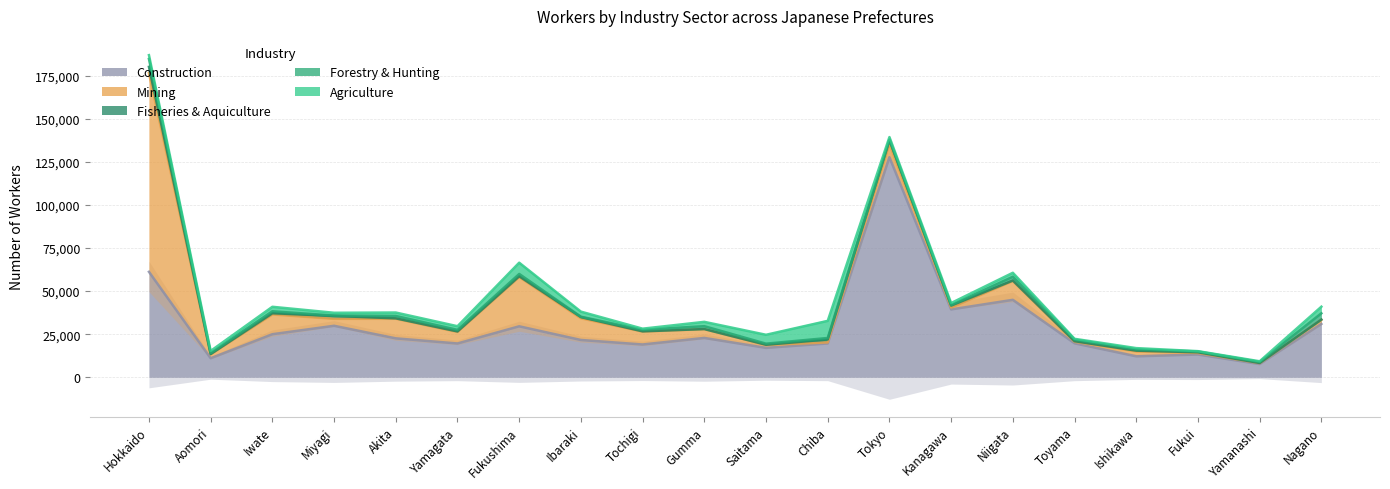

At which label is Construction closest to 67664?

Hokkaido